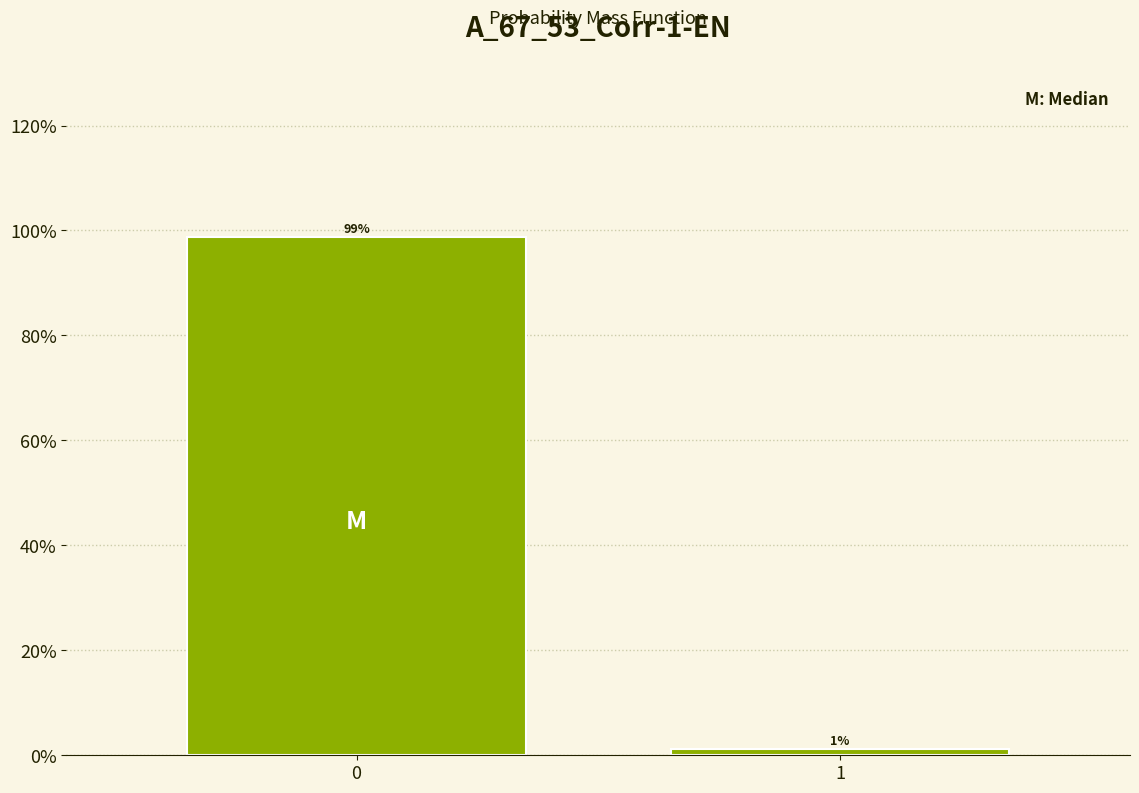

Are the bars horizontal?

No